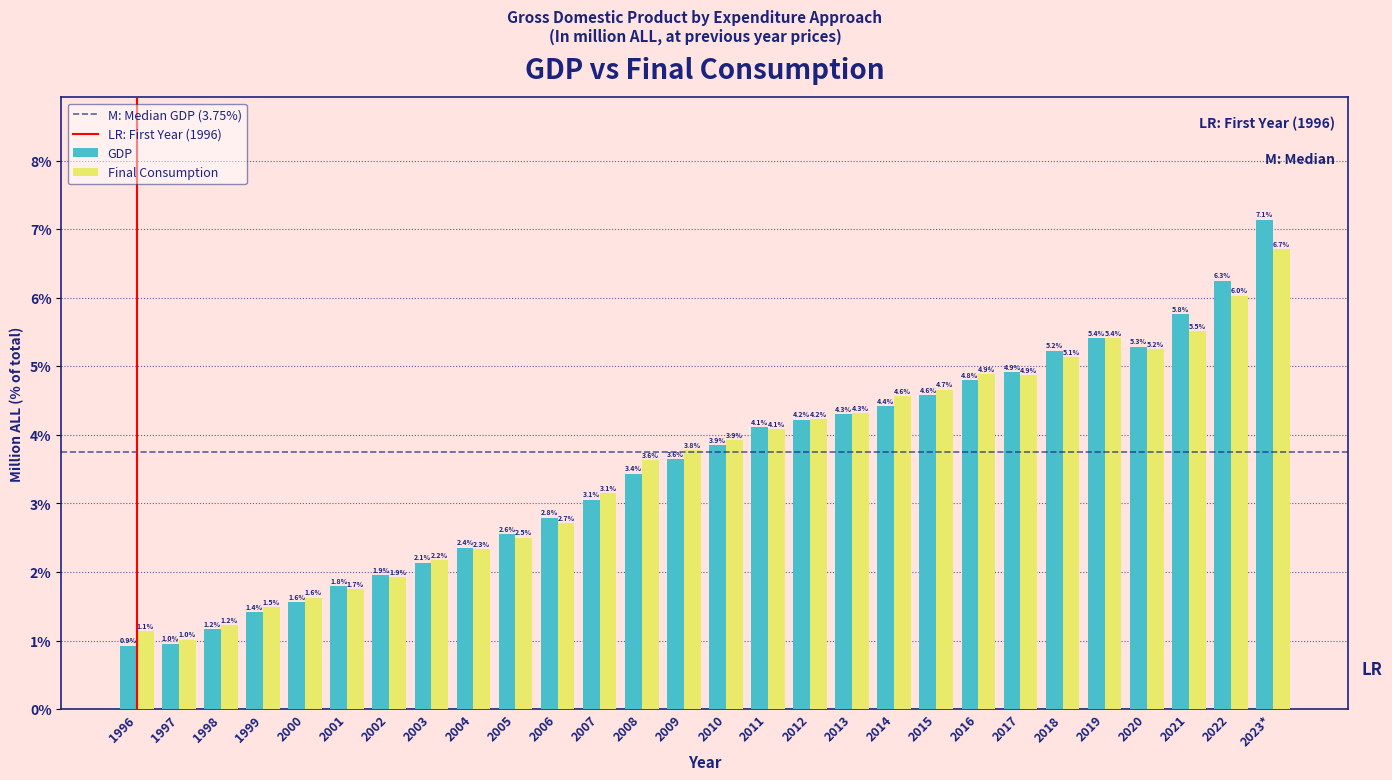

Reading left to right, what are all the values shown in this chart?

GDP: 1996=0.9	1997=1.0	1998=1.2	1999=1.4	2000=1.6	2001=1.8	2002=1.9	2003=2.1	2004=2.4	2005=2.6	2006=2.8	2007=3.1	2008=3.4	2009=3.6	2010=3.9	2011=4.1	2012=4.2	2013=4.3	2014=4.4	2015=4.6	2016=4.8	2017=4.9	2018=5.2	2019=5.4	2020=5.3	2021=5.8	2022=6.3	2023*=7.1
Final Consumption: 1996=1.1	1997=1.0	1998=1.2	1999=1.5	2000=1.6	2001=1.7	2002=1.9	2003=2.2	2004=2.3	2005=2.5	2006=2.7	2007=3.1	2008=3.6	2009=3.8	2010=3.9	2011=4.1	2012=4.2	2013=4.3	2014=4.6	2015=4.7	2016=4.9	2017=4.9	2018=5.1	2019=5.4	2020=5.2	2021=5.5	2022=6.0	2023*=6.7